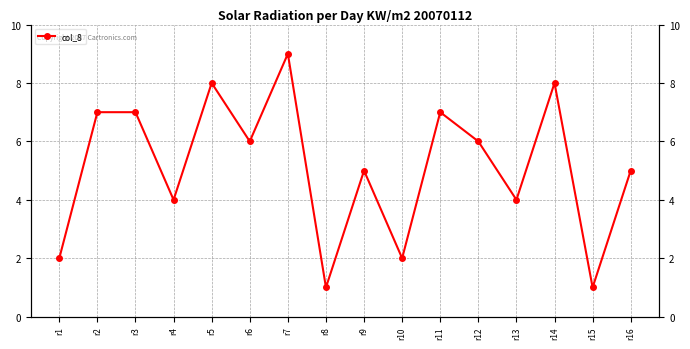

At which category does the chart reach its peak across all series?

r7